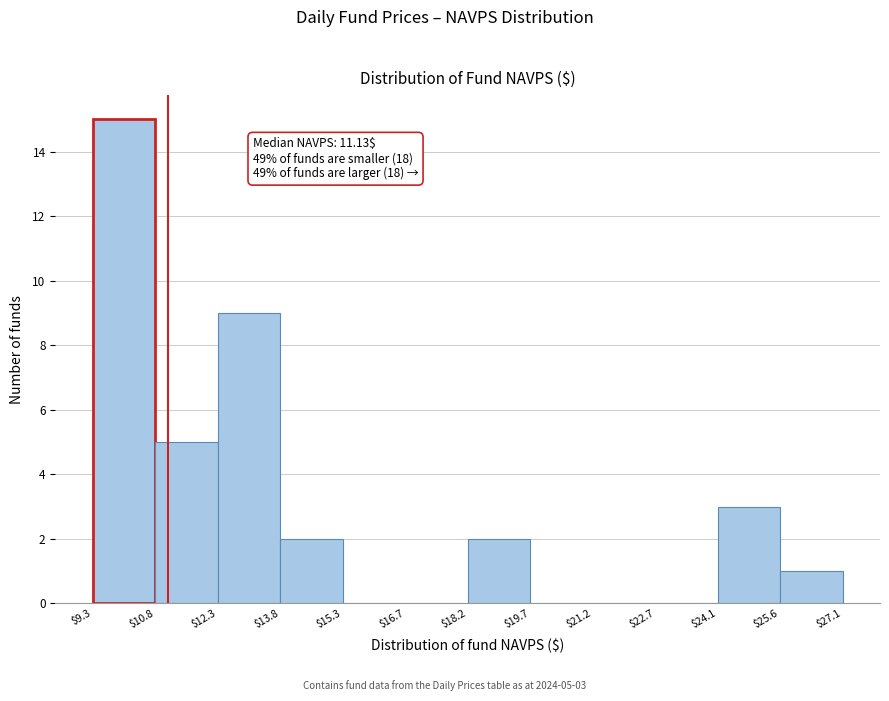

Which range on the x-axis has the tallest bar?

$9.3 to $10.8